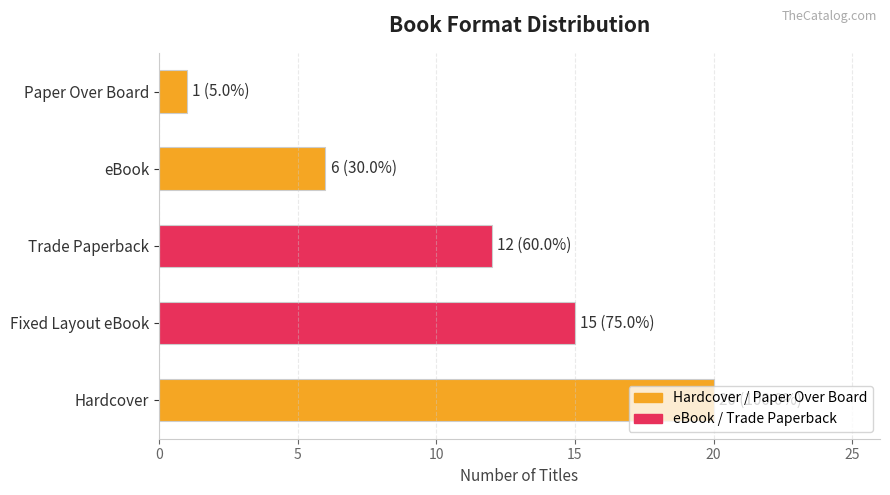

How many distinct data groups are displayed?

1